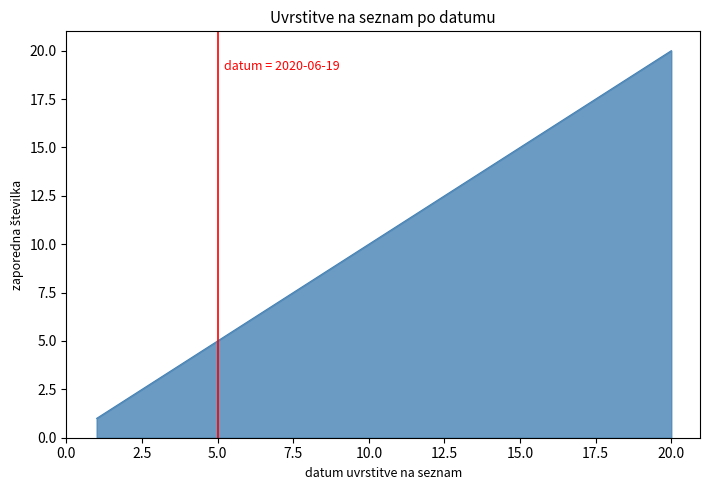

What is the maximum value shown in the chart?

20